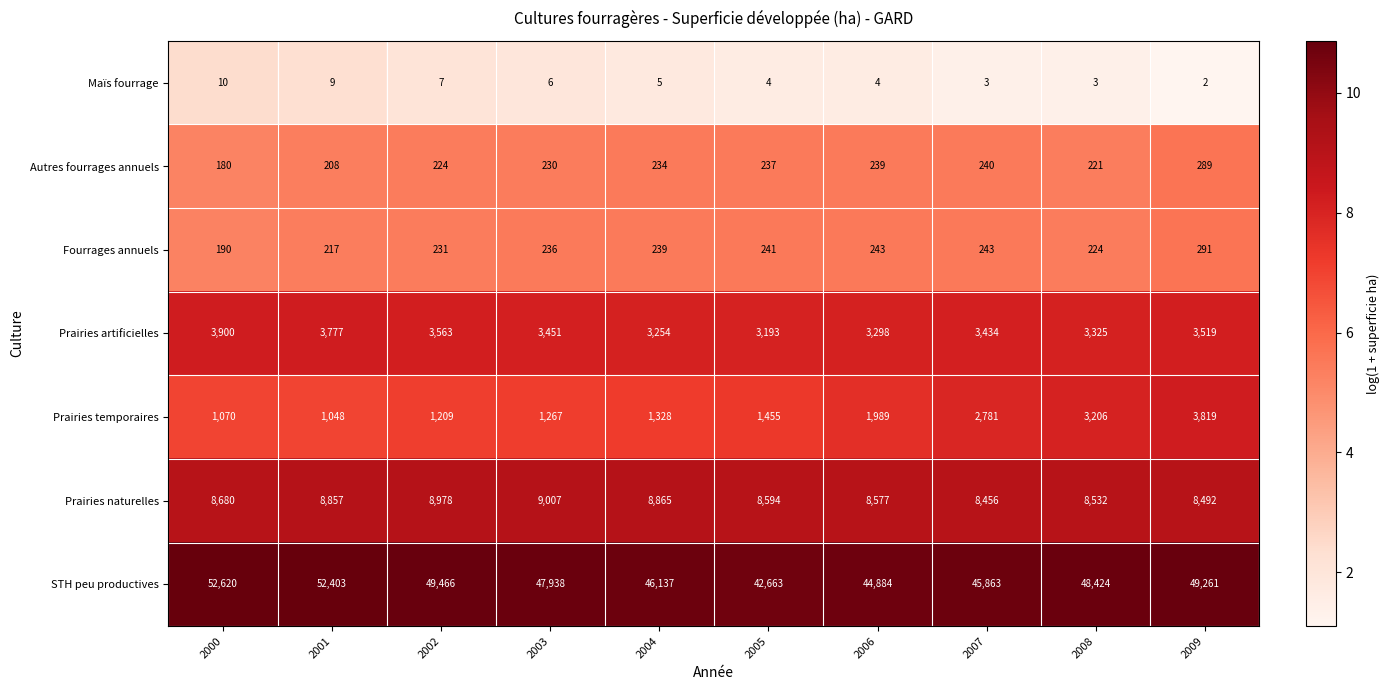

What is the difference between the Prairies artificielles values at 2008 and 2004?

71